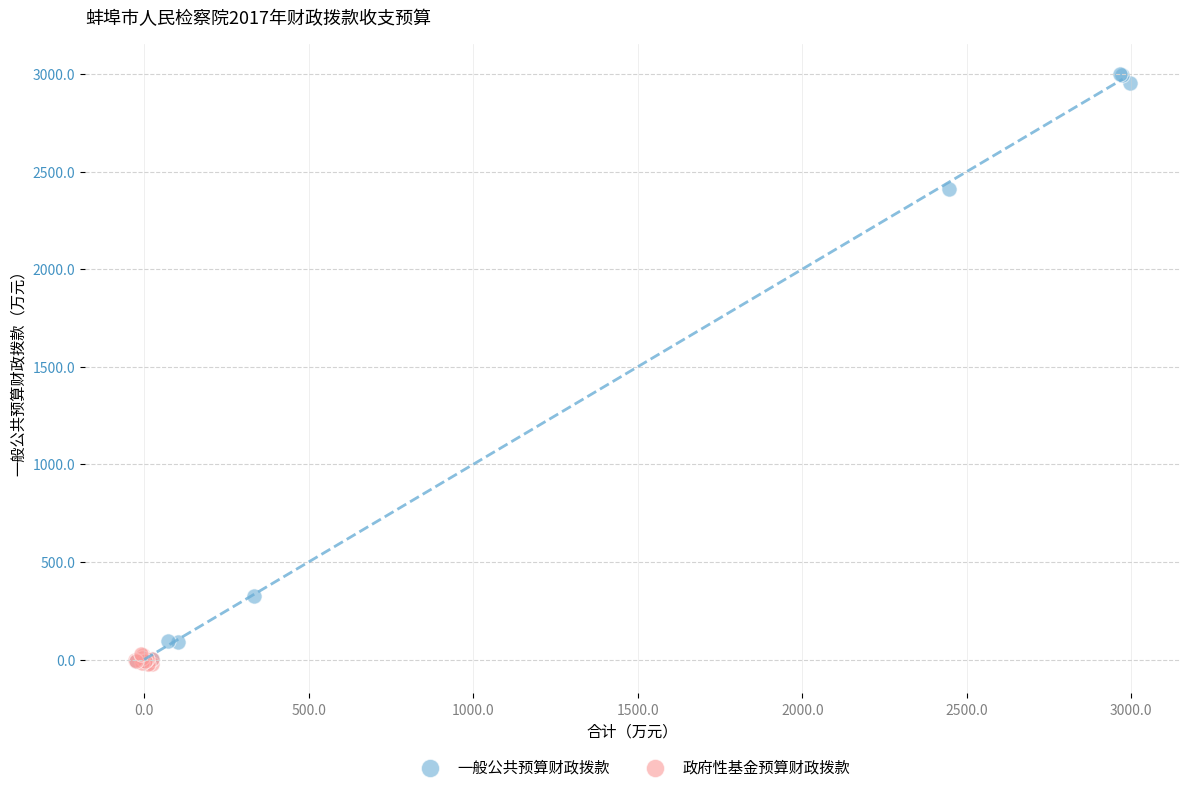

Which series contains the highest Y value?

一般公共预算财政拨款